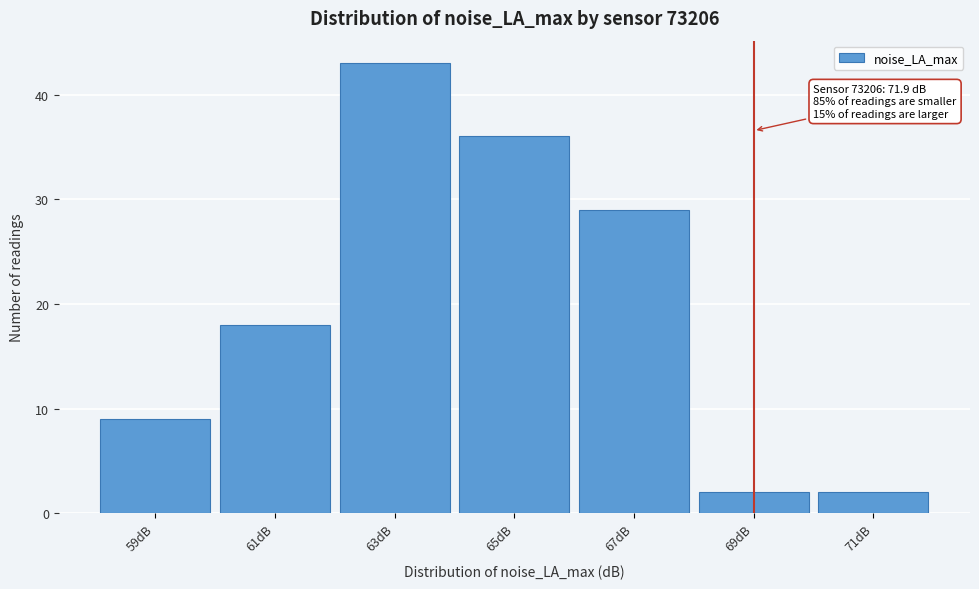

Reading right to left, list all the values displayed in this chart.

71dB=2	69dB=2	67dB=29	65dB=36	63dB=43	61dB=18	59dB=9